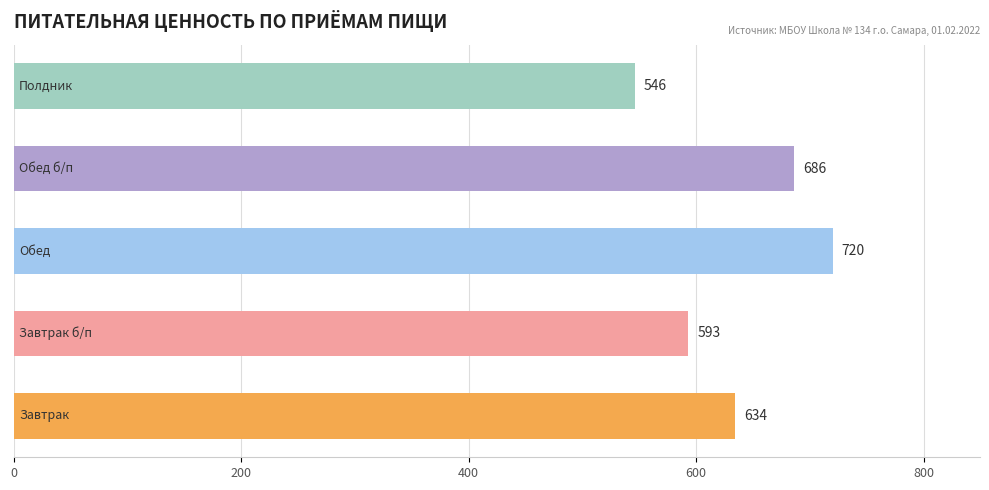

What is the smallest value displayed?

546